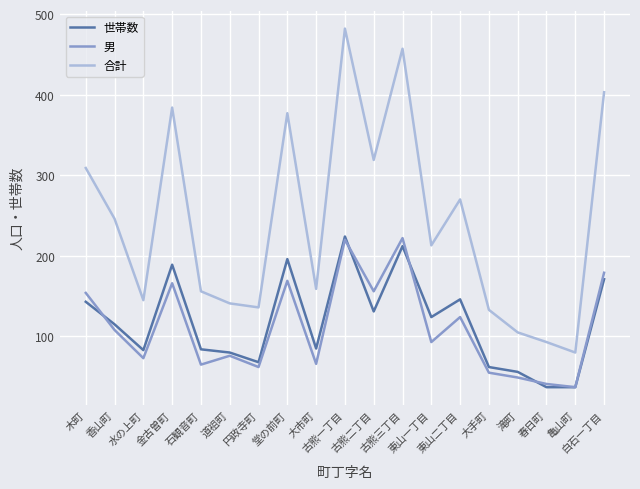

What is the spread (max minus min) of values at 古熊三丁目?

245